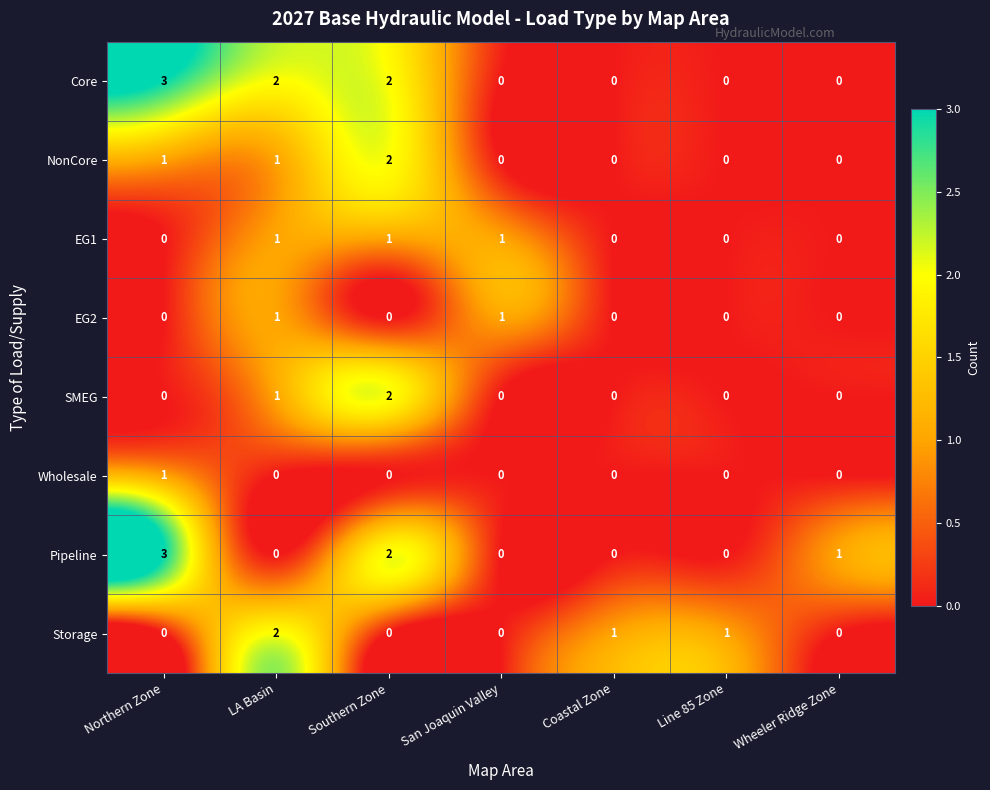

True or false: EG2 has a value of 1 at San Joaquin Valley.

True